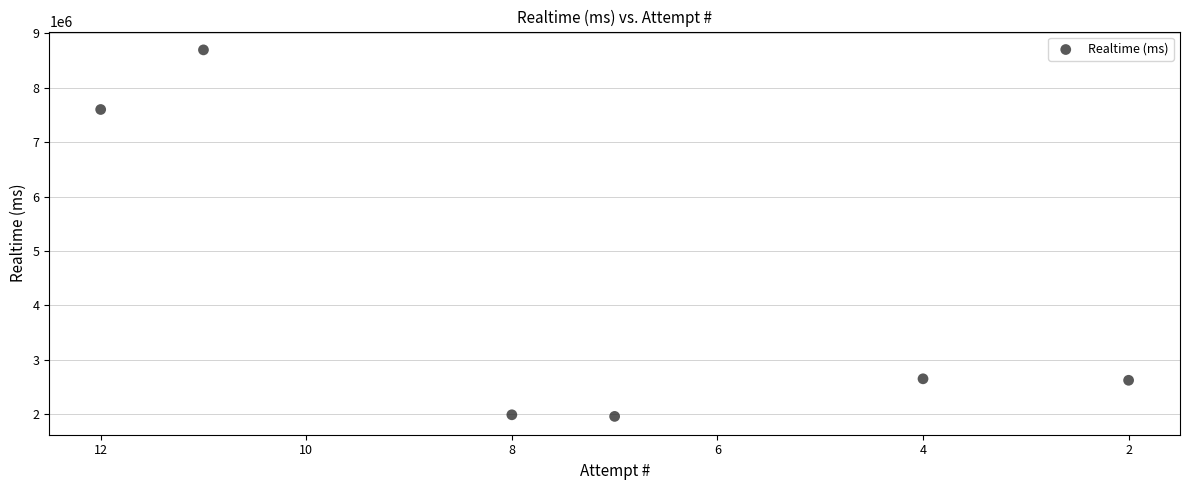

What is the average Y value?

4254405